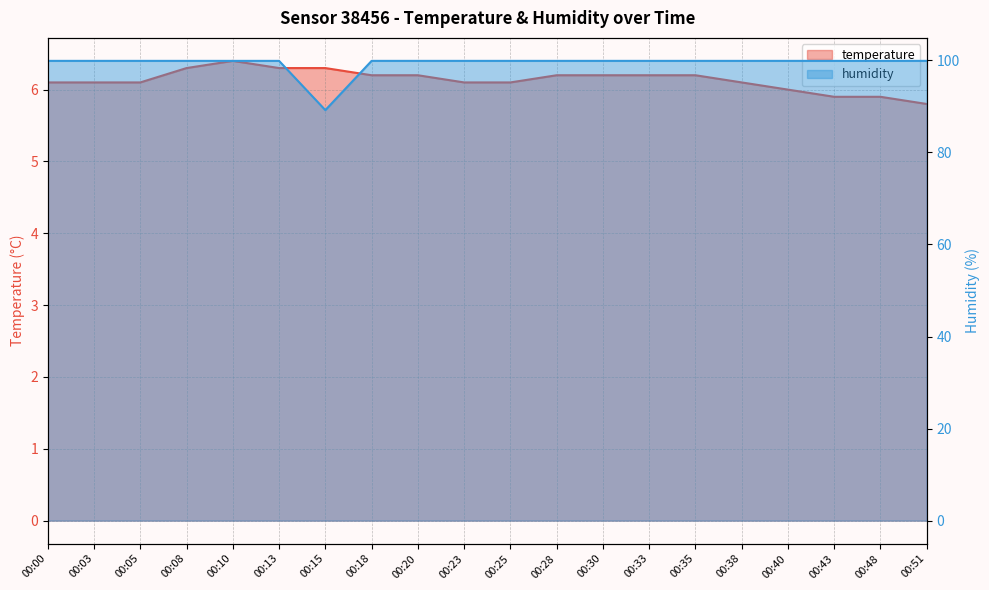

What are all the series names shown in the legend?

temperature, humidity